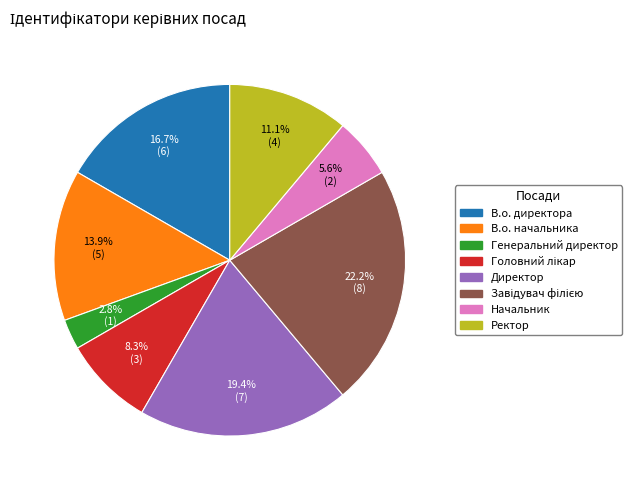

Is there any slice that represents more than half of the pie?

No